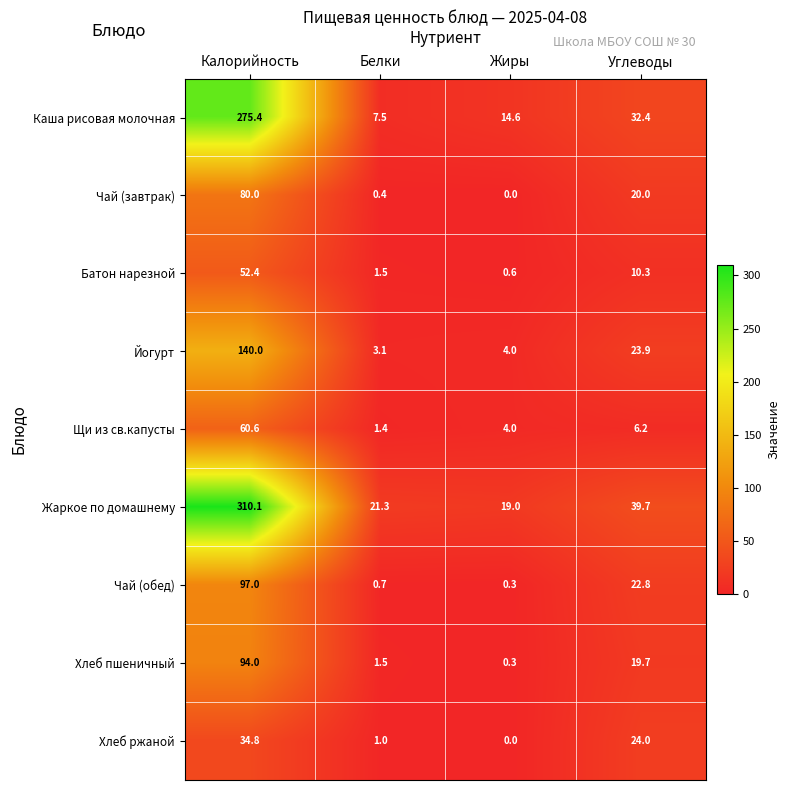

What is the sum of all Жаркое по домашнему values?

390.1